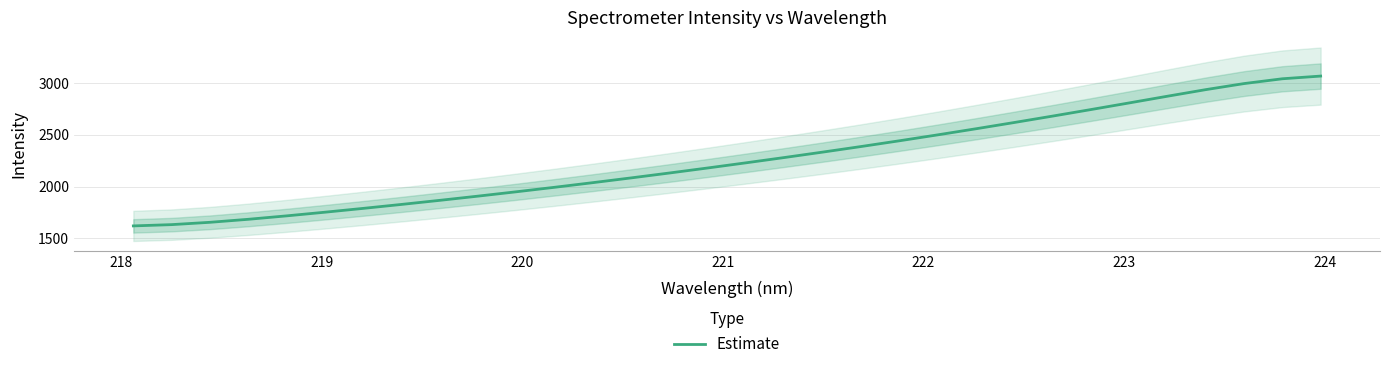

What is the average value?

2260.0